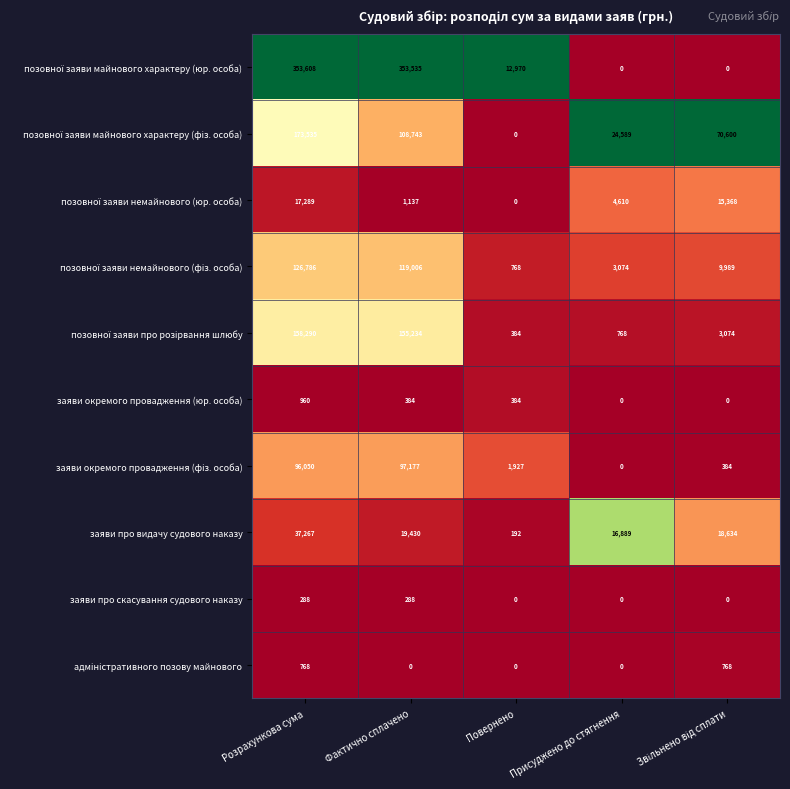

What is the average value of the заяви про видачу судового наказу series?

18482